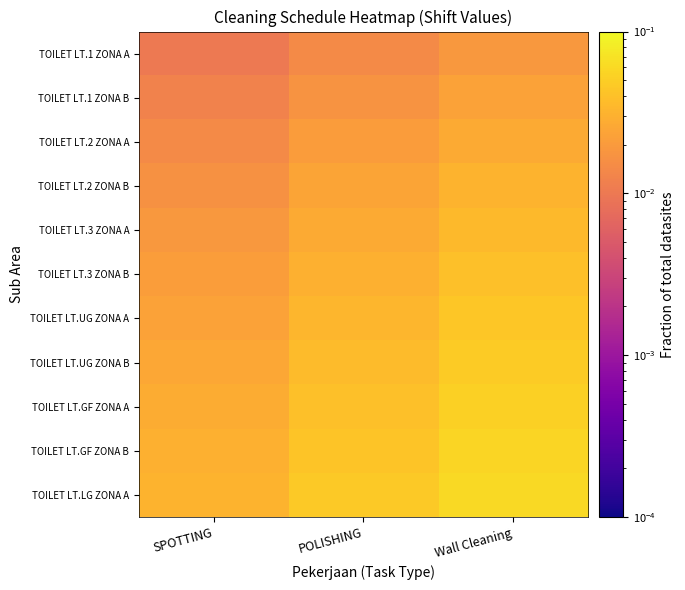

Reading left to right, transcribe all the data shown in this chart.

TOILET LT.1 ZONA A: SPOTTING=0.0	POLISHING=0.0	Wall Cleaning=0.0
TOILET LT.1 ZONA B: SPOTTING=0.0	POLISHING=0.0	Wall Cleaning=0.0
TOILET LT.2 ZONA A: SPOTTING=0.0	POLISHING=0.0	Wall Cleaning=0.0
TOILET LT.2 ZONA B: SPOTTING=0.0	POLISHING=0.0	Wall Cleaning=0.0
TOILET LT.3 ZONA A: SPOTTING=0.0	POLISHING=0.0	Wall Cleaning=0.0
TOILET LT.3 ZONA B: SPOTTING=0.0	POLISHING=0.0	Wall Cleaning=0.0
TOILET LT.UG ZONA A: SPOTTING=0.0	POLISHING=0.0	Wall Cleaning=0.0
TOILET LT.UG ZONA B: SPOTTING=0.0	POLISHING=0.0	Wall Cleaning=0.0
TOILET LT.GF ZONA A: SPOTTING=0.0	POLISHING=0.0	Wall Cleaning=0.1
TOILET LT.GF ZONA B: SPOTTING=0.0	POLISHING=0.0	Wall Cleaning=0.1
TOILET LT.LG ZONA A: SPOTTING=0.0	POLISHING=0.0	Wall Cleaning=0.1